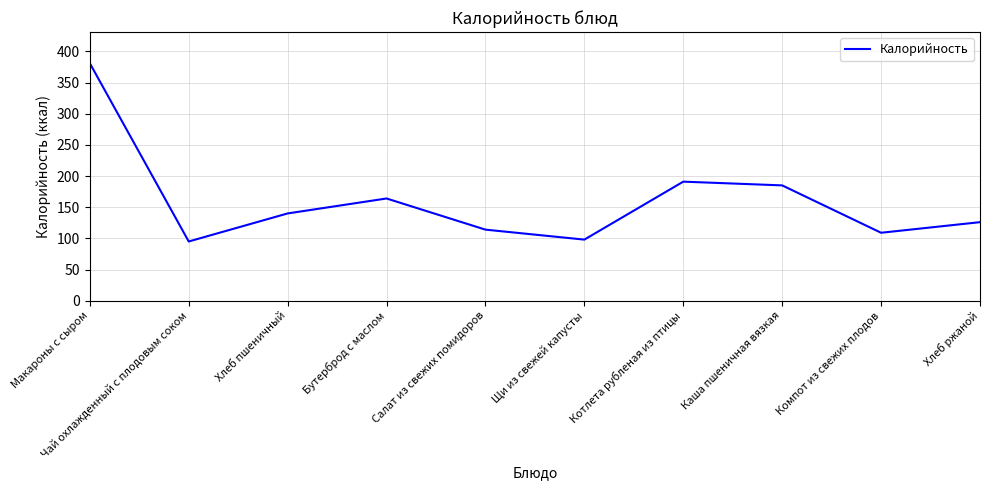

True or false: the data has more than 2 interior local peaks.

False